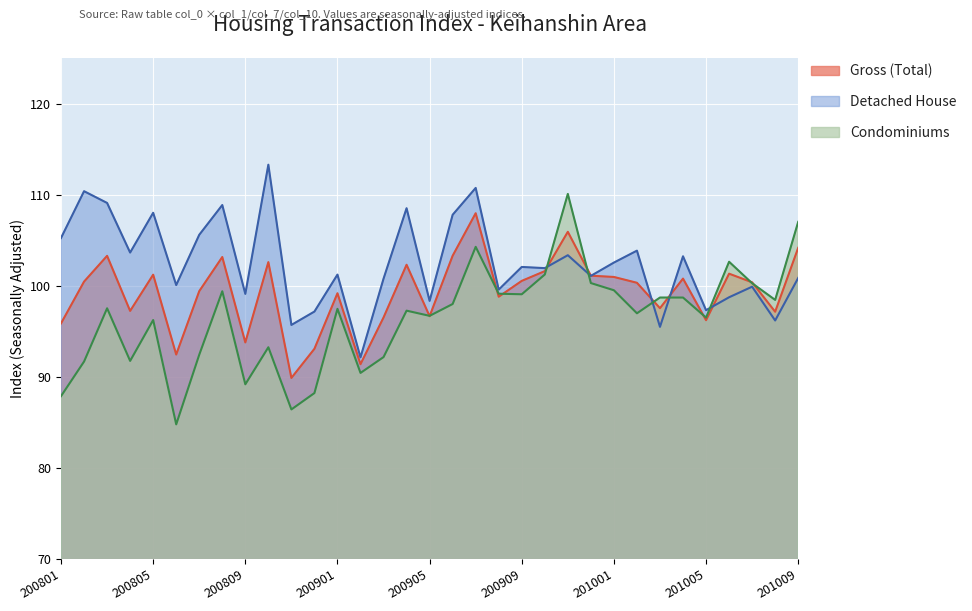

How many data points does each series have?

33